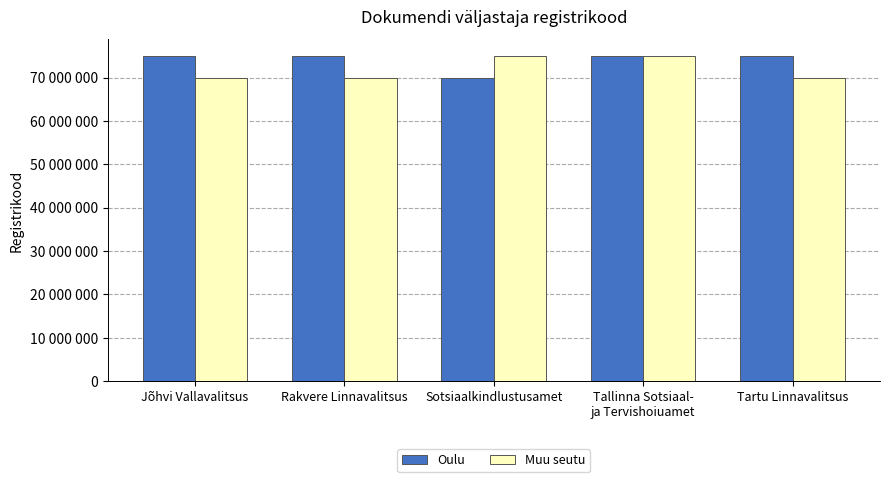

Are the bars horizontal?

No